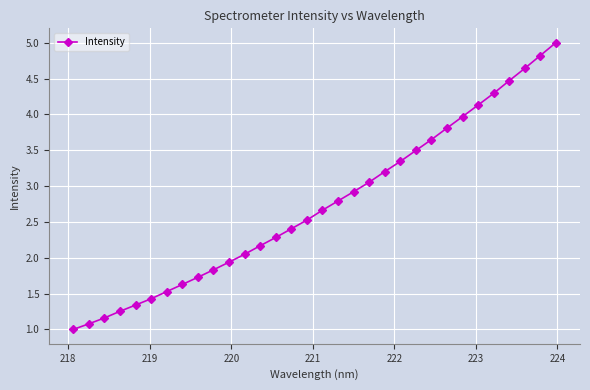

What is the value of the 25th point from the left?

3.8